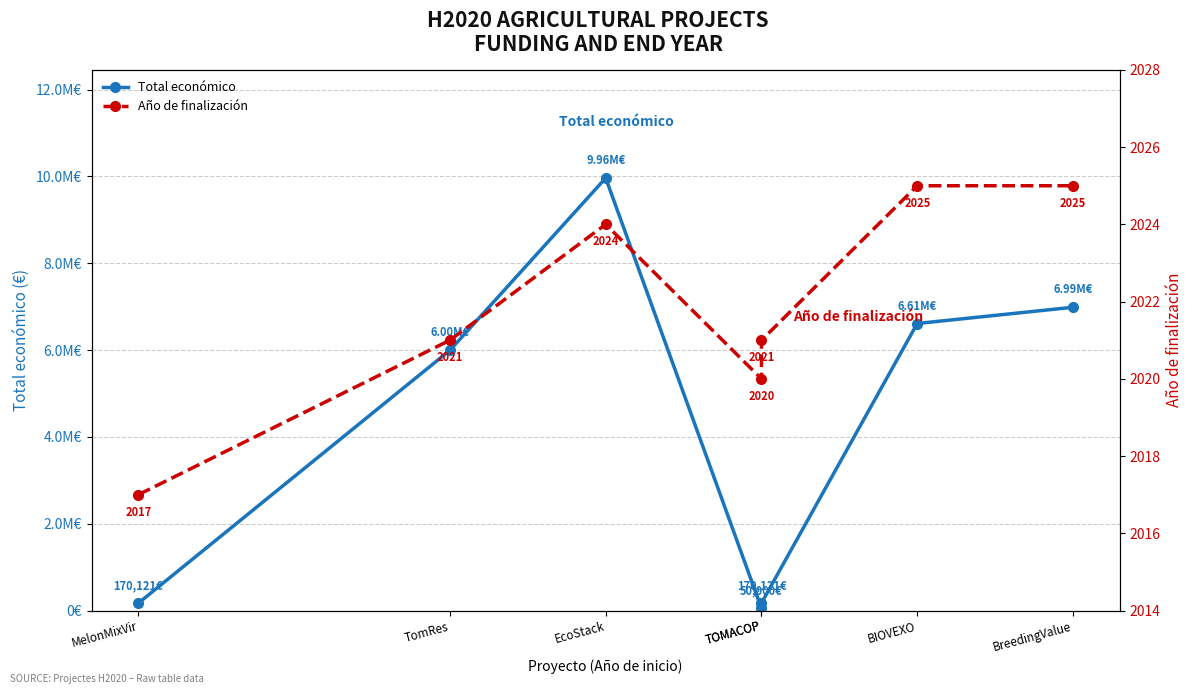

Between MelonMixVir and TOMACOP, which series saw the biggest shift?

Año de finalización